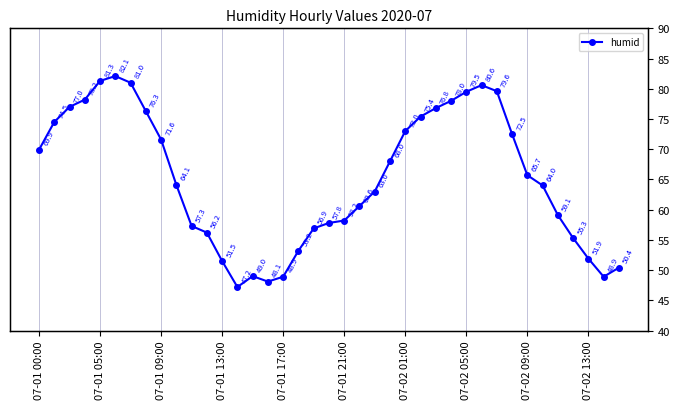

What is the ratio of the value at 32 to the value at 31?

0.9